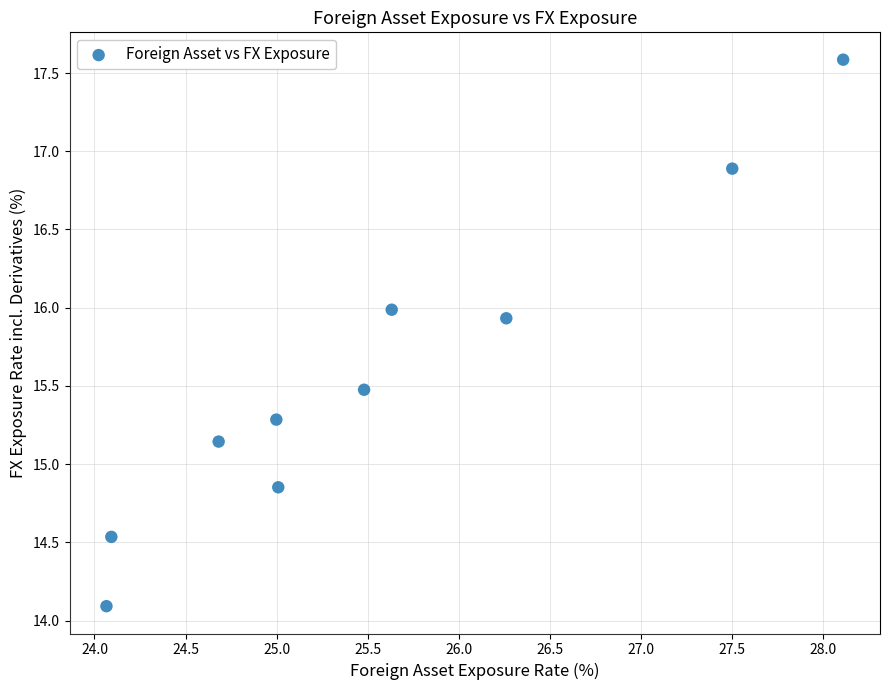

What is the average Y value?

15.6